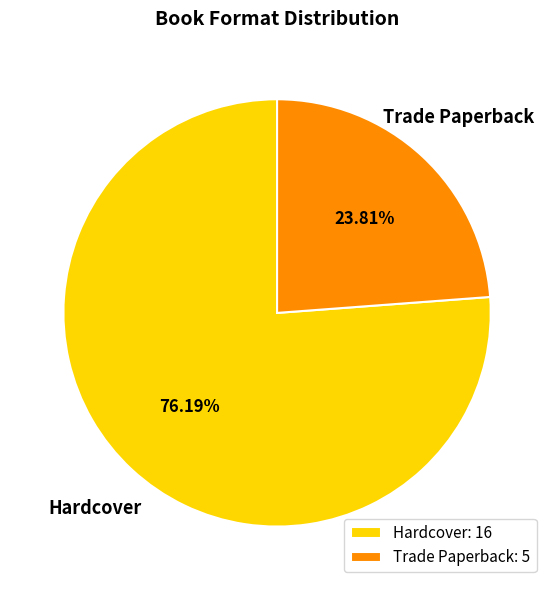

What percentage do Trade Paperback and Hardcover together represent?

100.0%